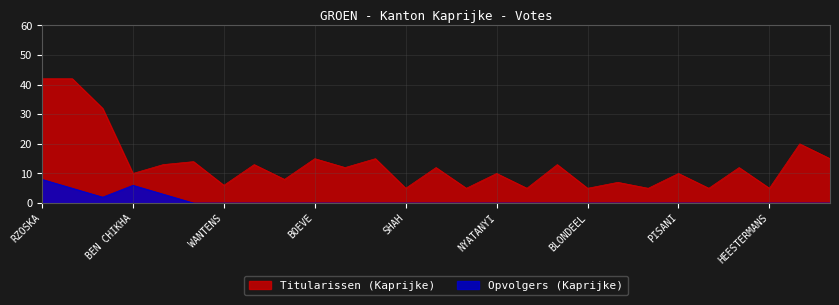

How many values in Opvolgers (Kaprijke) are above zero?

5